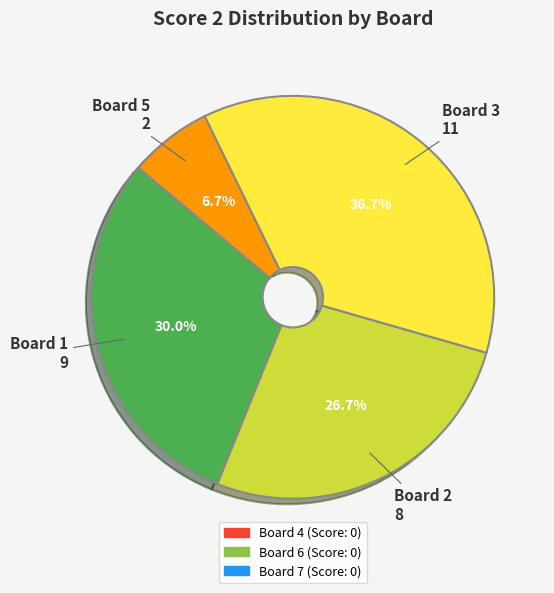

Is there any slice that represents more than half of the pie?

No